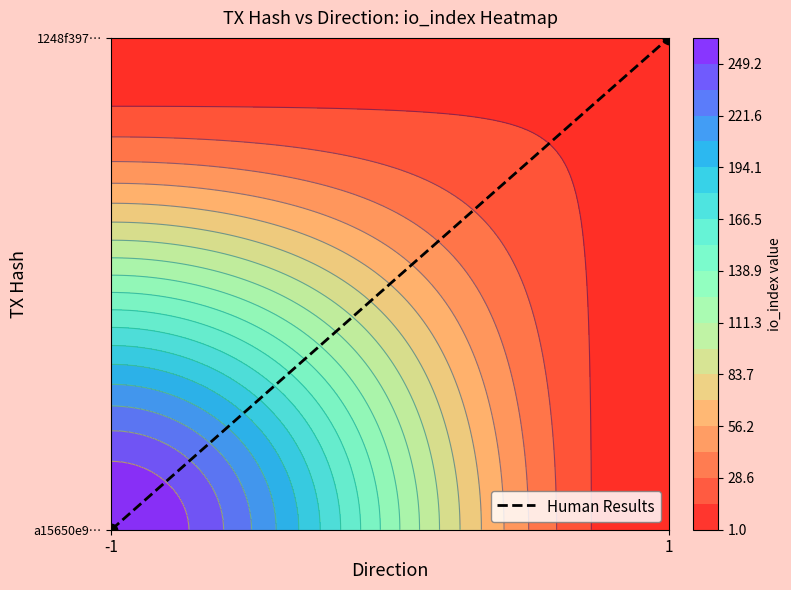

Rank the categories by value from lowest to highest.

-1, 1